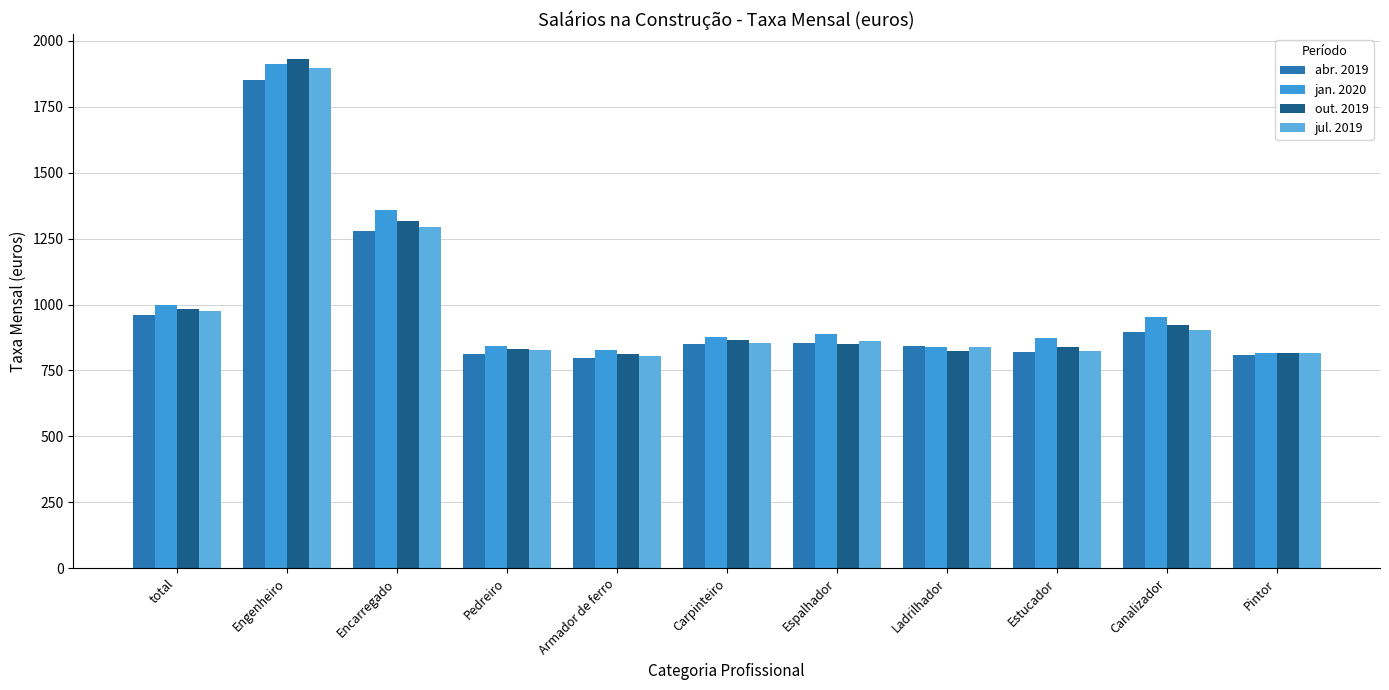

Is it true that abr. 2019 equals 409.3 at Ladrilhador?

False